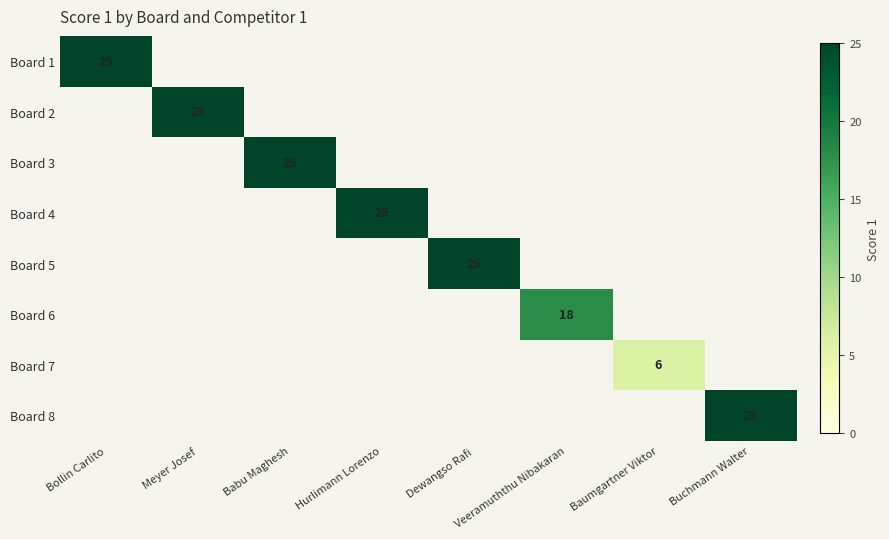

How many data points does each series have?

8